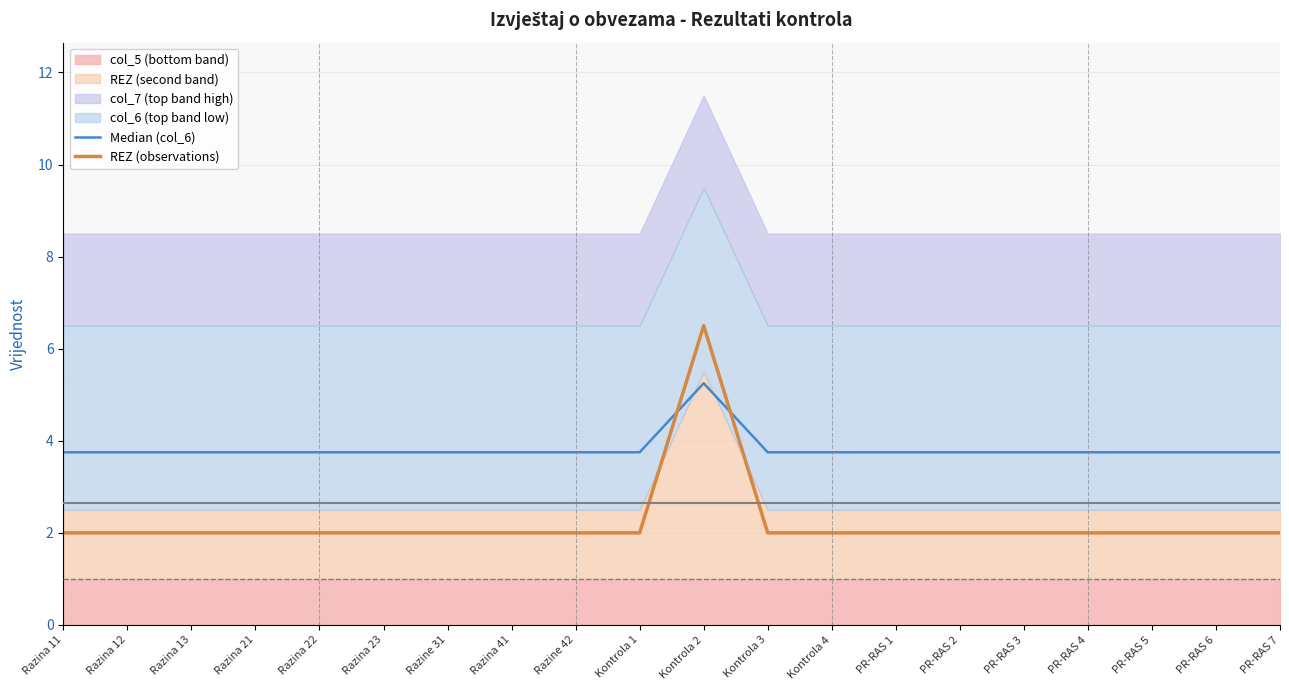

What is the approximate value of Median (col_6) at Razina 11?

3.8